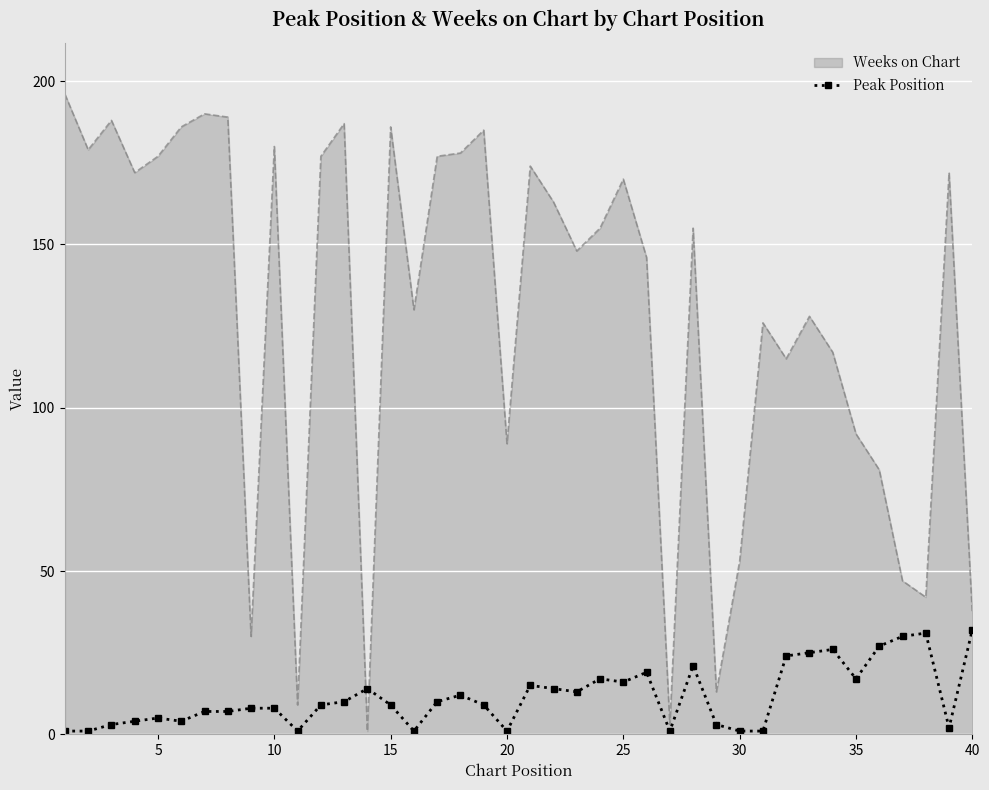

Which series has the largest range (max minus min)?

Weeks on Chart